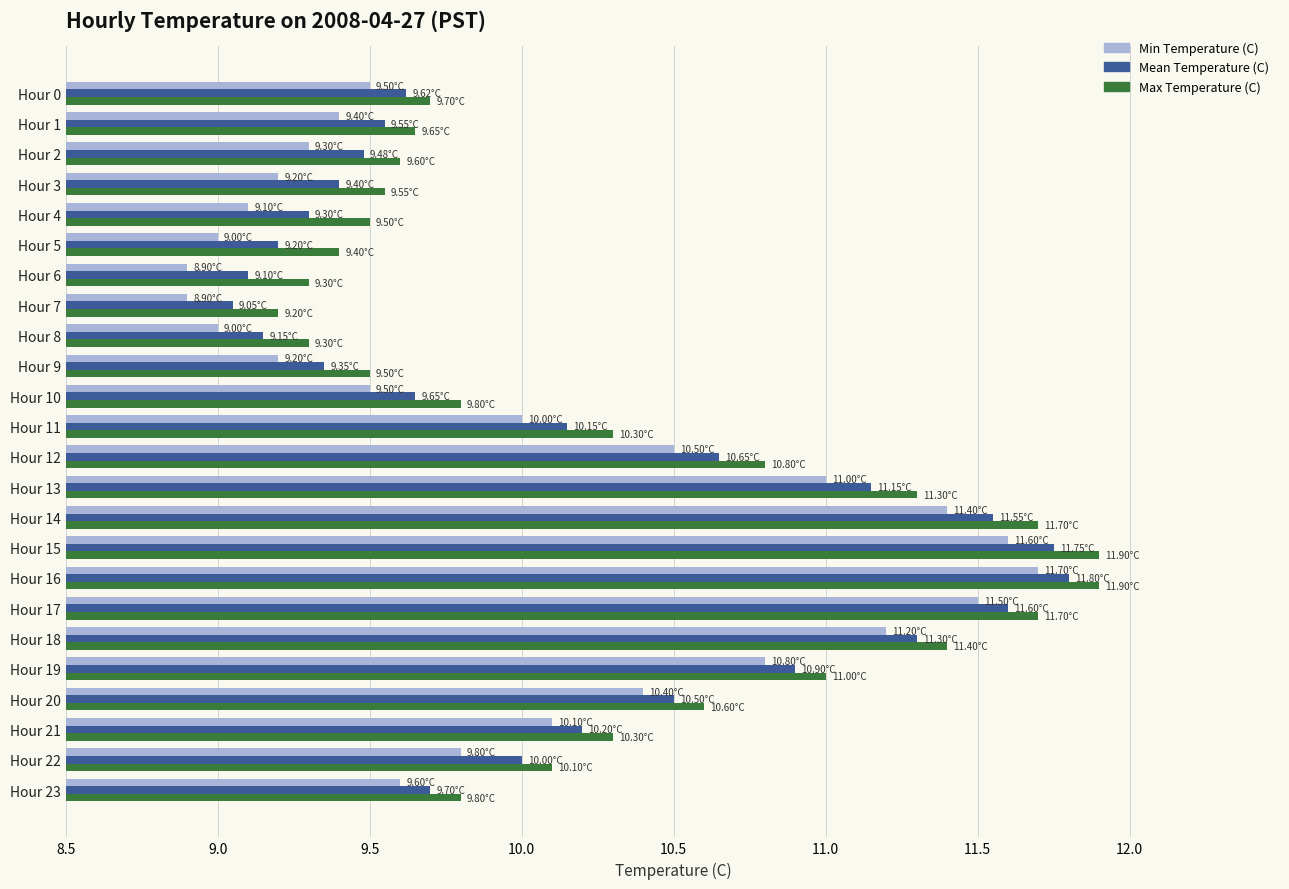

What is the maximum value for Max Temperature (C)?

11.9